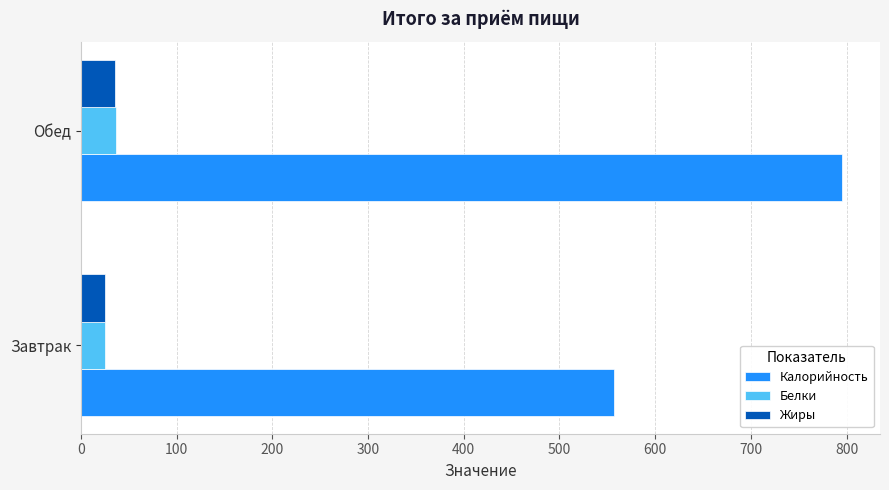

Which series has the largest total across all categories?

Калорийность